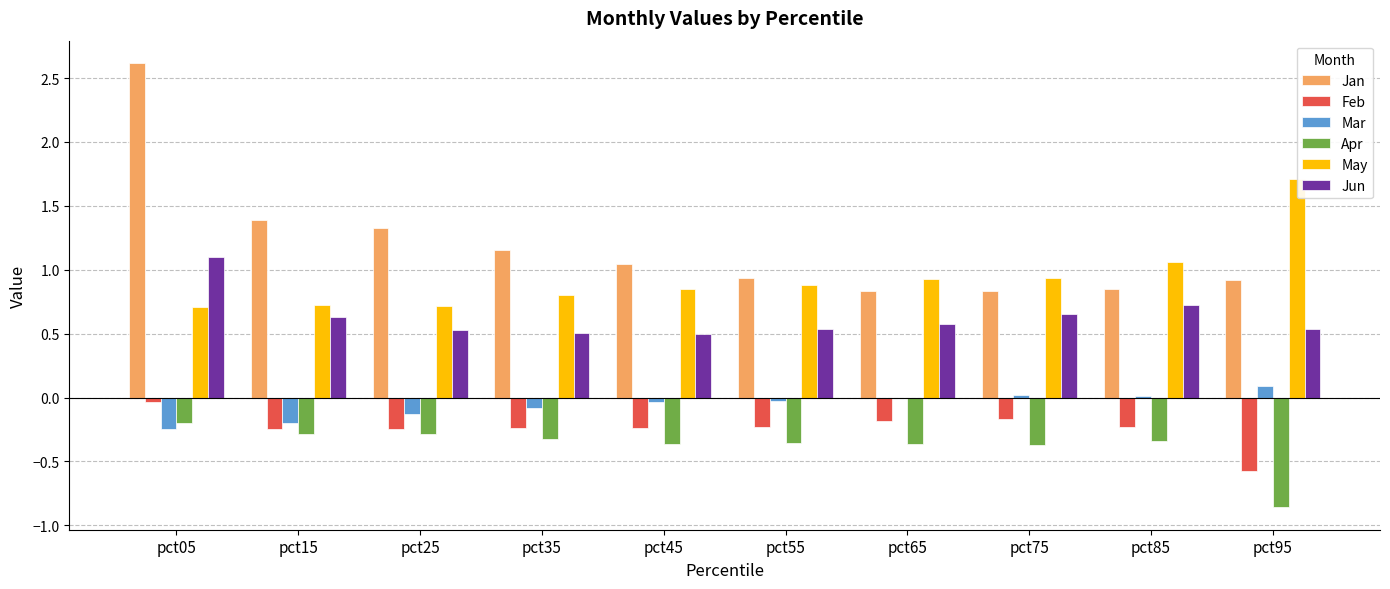

The Apr series shows -0.2 at pct85. True or false?

False